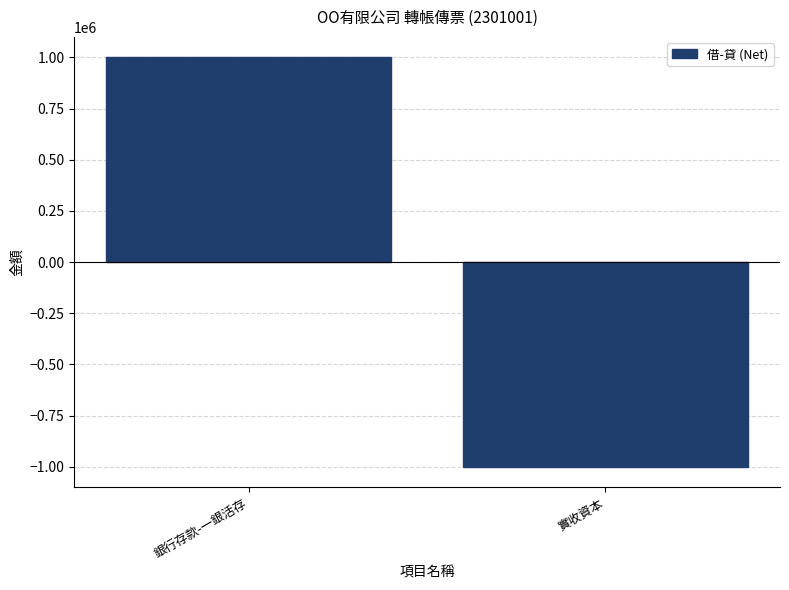

Between 實收資本 and 銀行存款-一銀活存, which is larger?

銀行存款-一銀活存